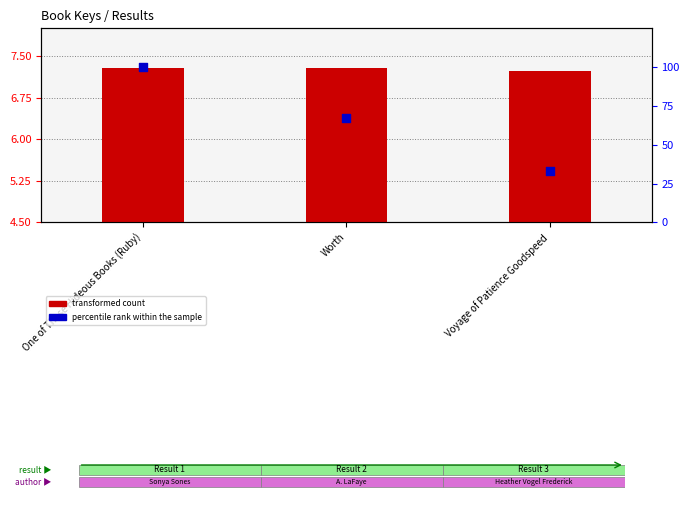

What is the total value across all series at One of Those Hideous Books (Ruby)?

107.3